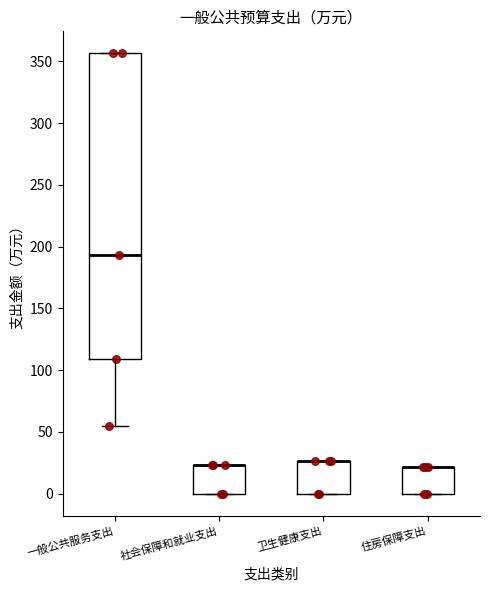

Which box is the tallest, from its lower edge to its upper edge?

一般公共服务支出